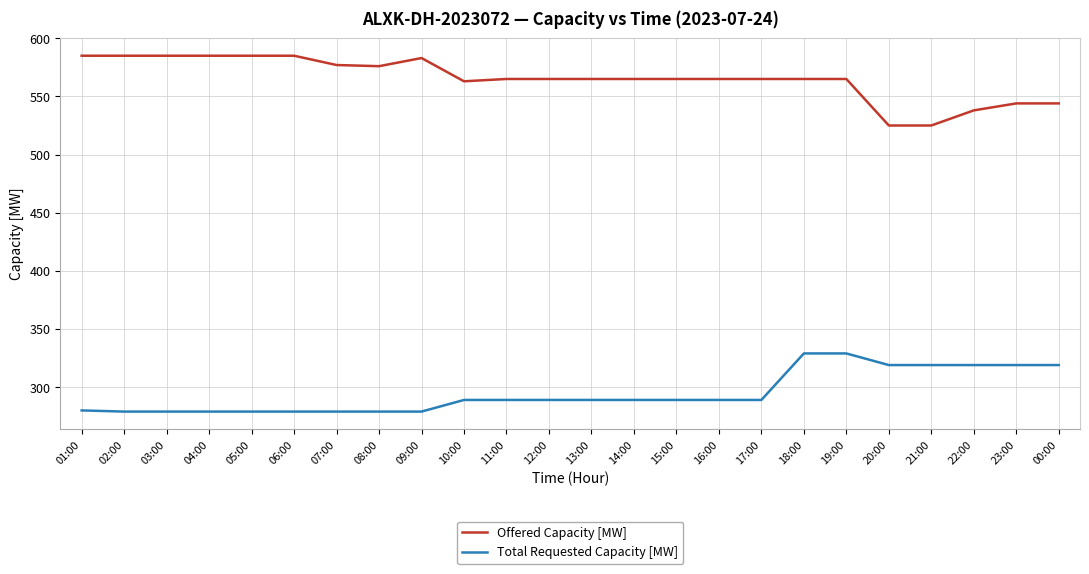

True or false: Offered Capacity [MW] and Total Requested Capacity [MW] intersect in this chart.

False